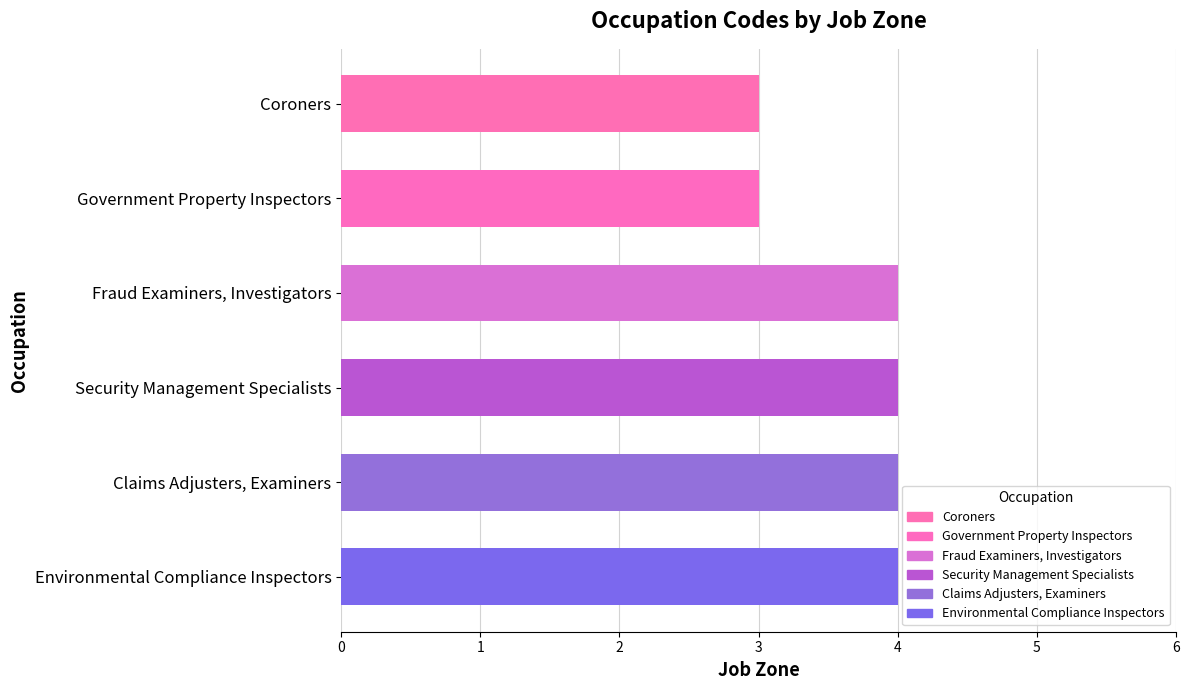

Reading top to bottom, what are all the values shown in this chart?

Coroners=3	Government Property Inspectors=3	Fraud Examiners, Investigators=4	Security Management Specialists=4	Claims Adjusters, Examiners=4	Environmental Compliance Inspectors=4